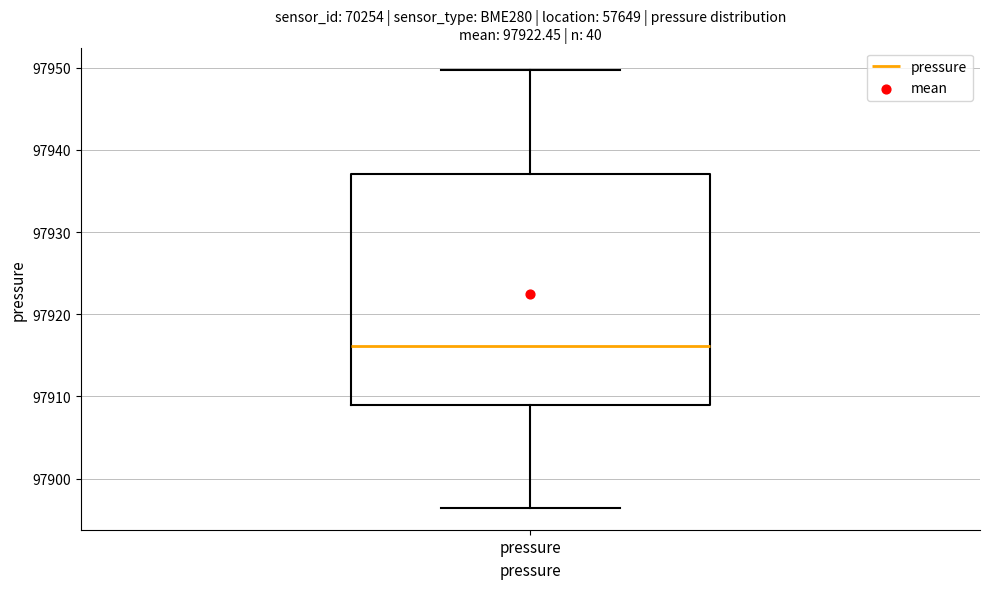

Transcribe this box plot: give where the median line is, the range the box spans, and where the two whiskers end, as read against the y-axis. The values are not printed on the chart, so give them approximately, as read against the axis.

median 97916, box 97909 to 97937, whiskers 97896 to 97950